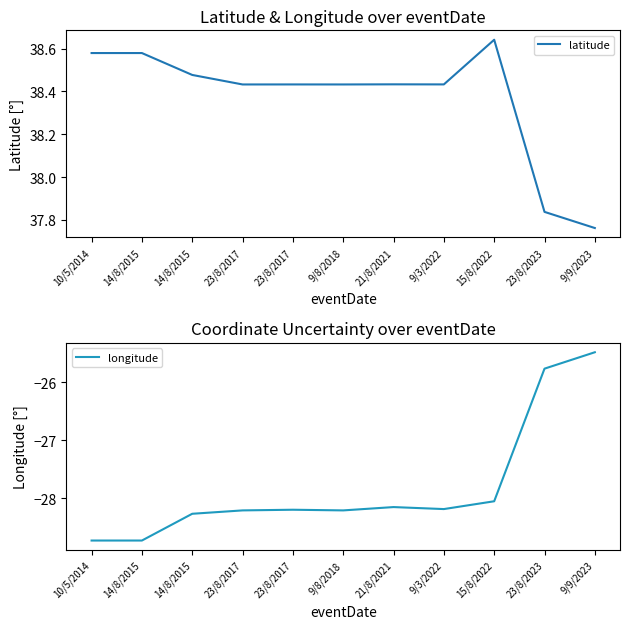

Is the value of latitude at 23/8/2017 greater than the value of longitude at 14/8/2015?

Yes